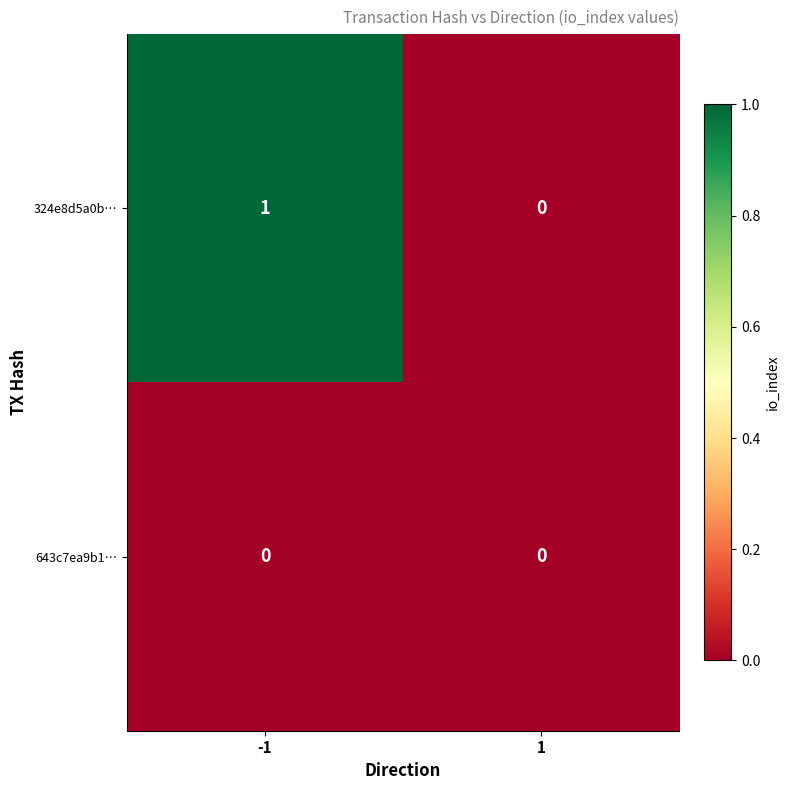

The 324e8d5a0b… series shows 1 at -1. True or false?

True